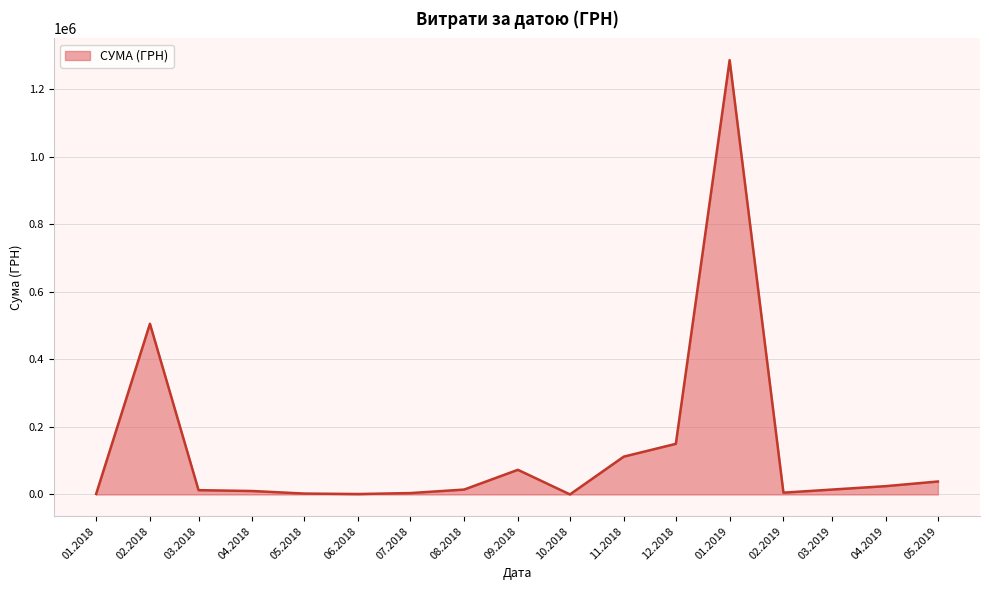

What is the change in value from 09.2018 to 11.2018?

+39001.0